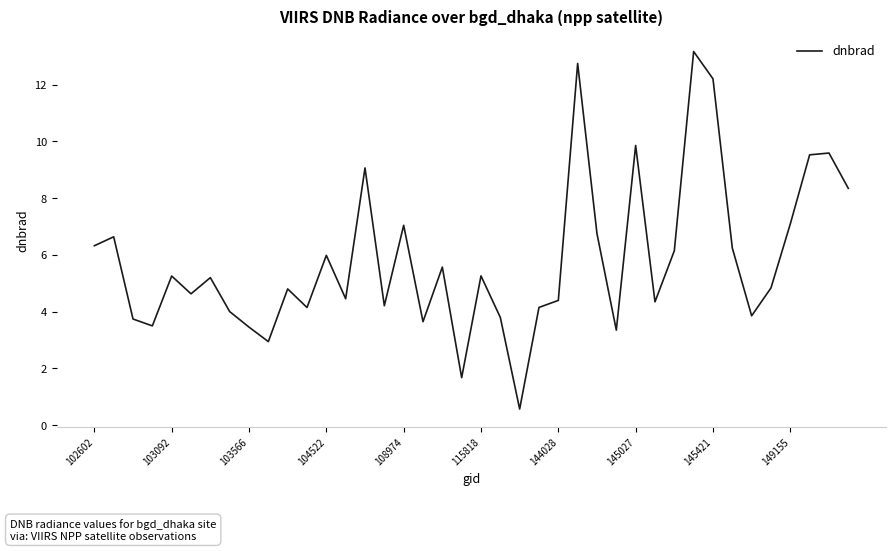

What is the maximum value shown in the chart?

13.2